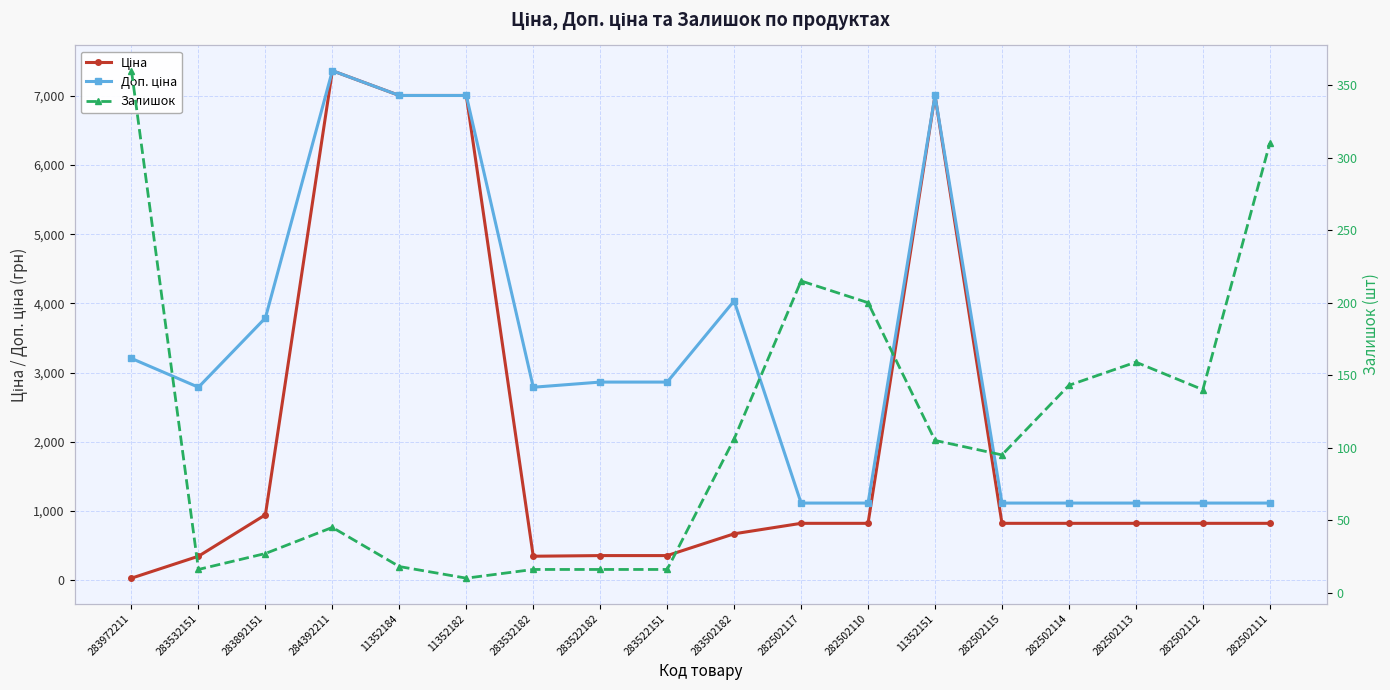

Reading left to right, list all the values displayed in this chart.

Ціна: 32.0	348.6	947.6	7360.2	7002.7	7002.7	348.6	358.0	358.0	672.7	823.9	823.9	7002.7	823.9	823.9	823.9	823.9	823.9
Доп. ціна: 3205.0	2789.2	3790.3	7360.2	7002.7	7002.7	2789.2	2863.8	2863.8	4036.0	1116.5	1116.5	7002.7	1116.5	1116.5	1116.5	1116.5	1116.5
Залишок: 360.0	16.0	27.0	45.0	18.0	10.0	16.0	16.0	16.0	106.0	215.0	200.0	105.0	95.0	143.0	159.0	140.0	310.0